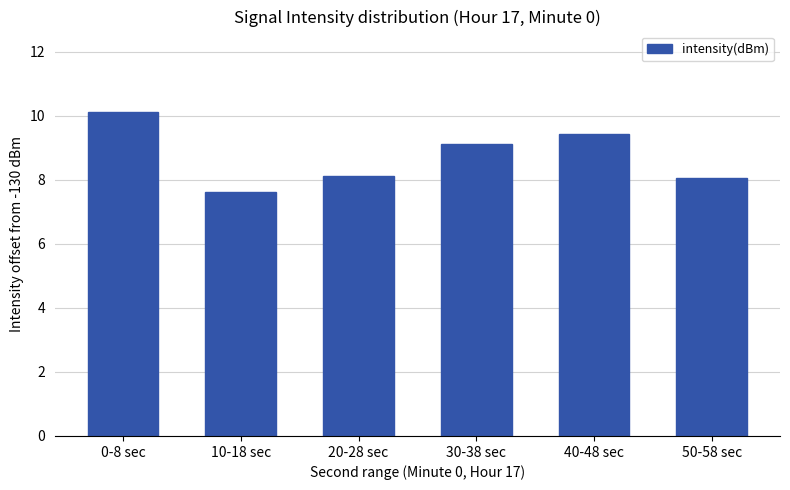

What is the smallest value displayed?

7.6